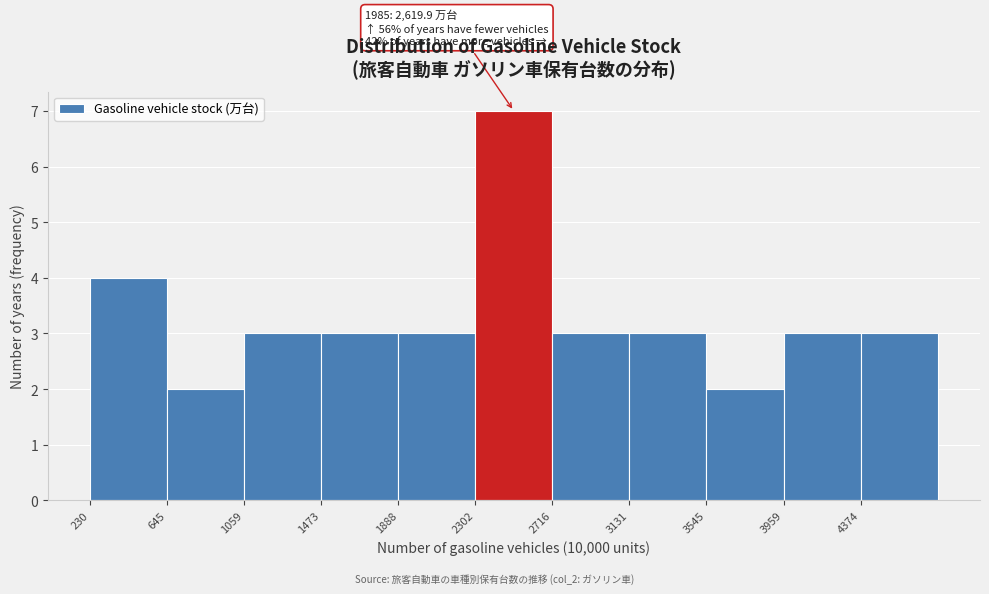

Over which range of the x-axis is the bar tallest?

2300 to 2700